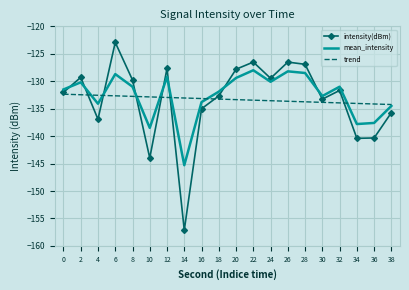

Is it true that trend equals -133.3 at 18?

True